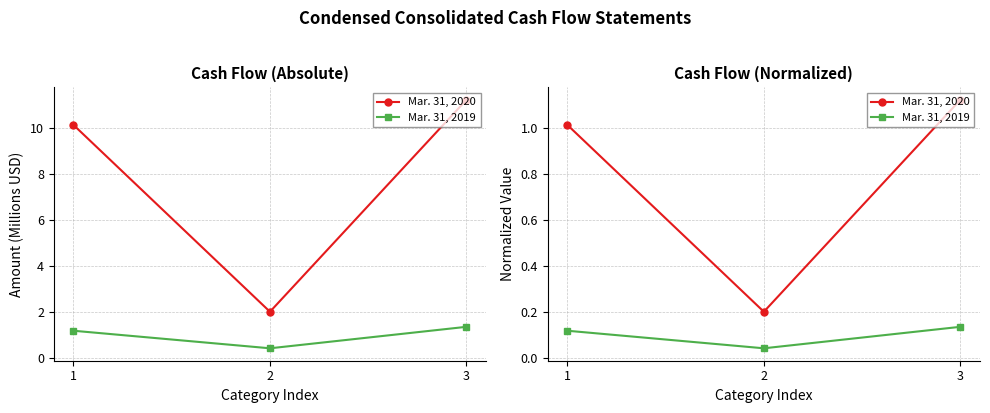

Does the chart have visible grid lines?

Yes